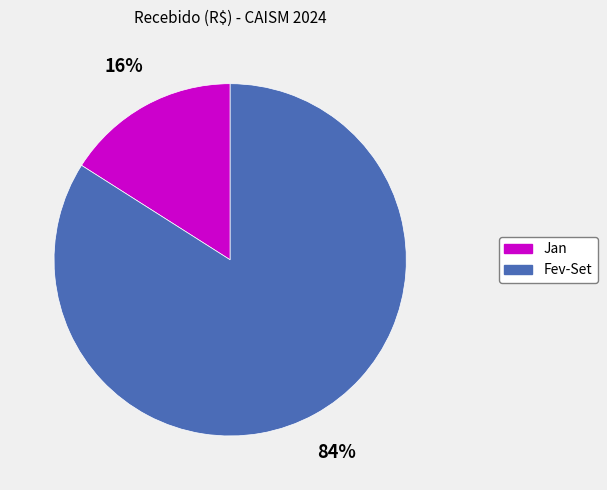

What is the largest slice in the pie chart?

Fev-Set